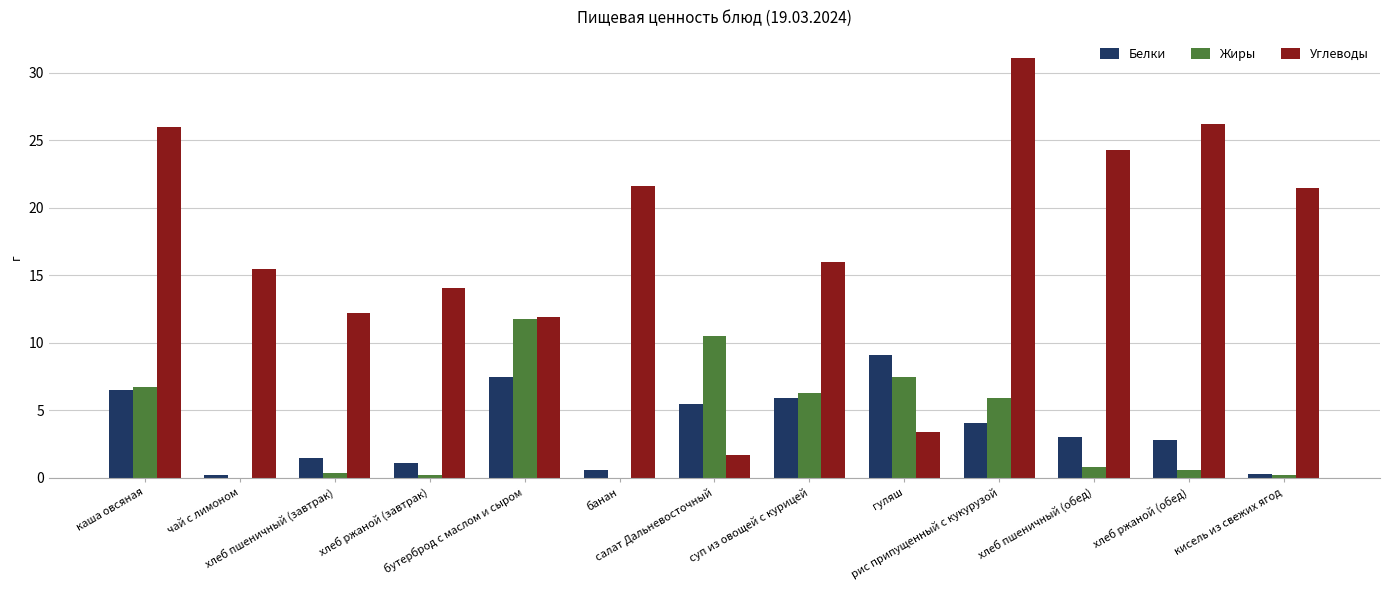

What is the average value of the Белки series?

3.7